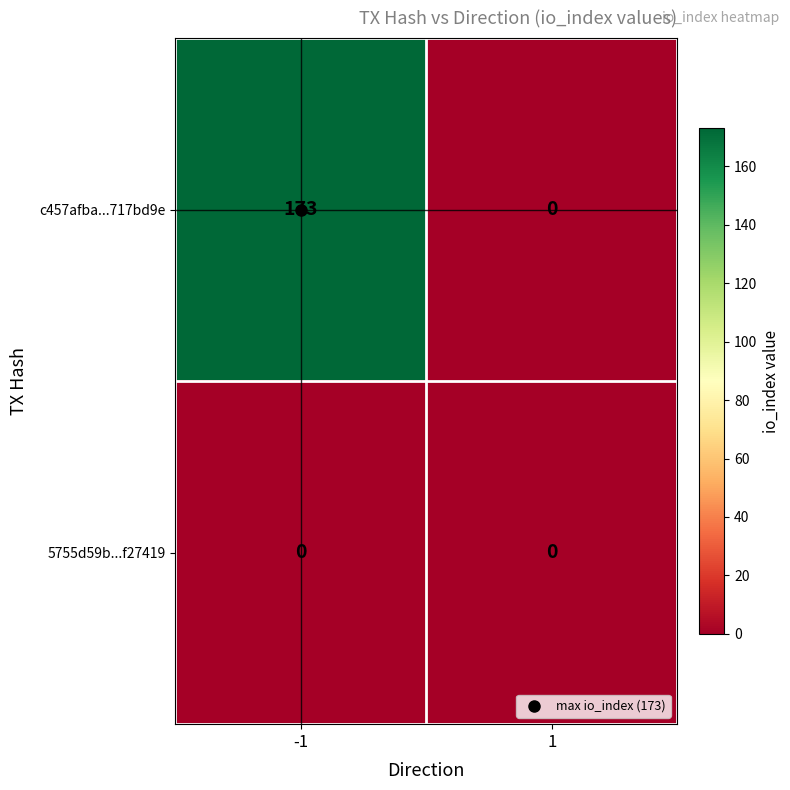

What is the sum of all c457afba...717bd9e values?

173